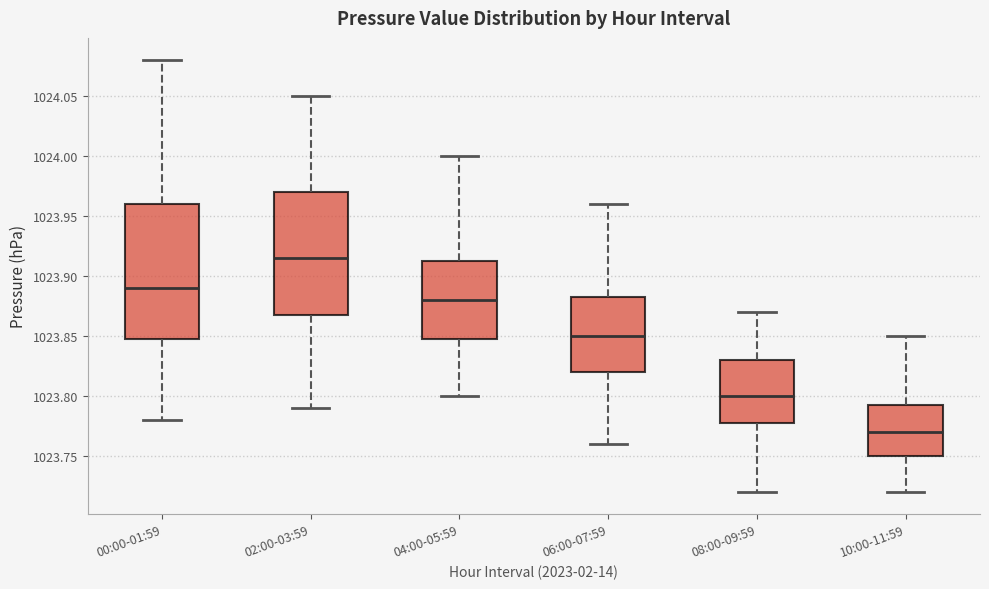

Where is the upper edge of the box for 10:00-11:59 on the y-axis? The values are not printed on the chart, so give them approximately, as read against the axis.

1023.795